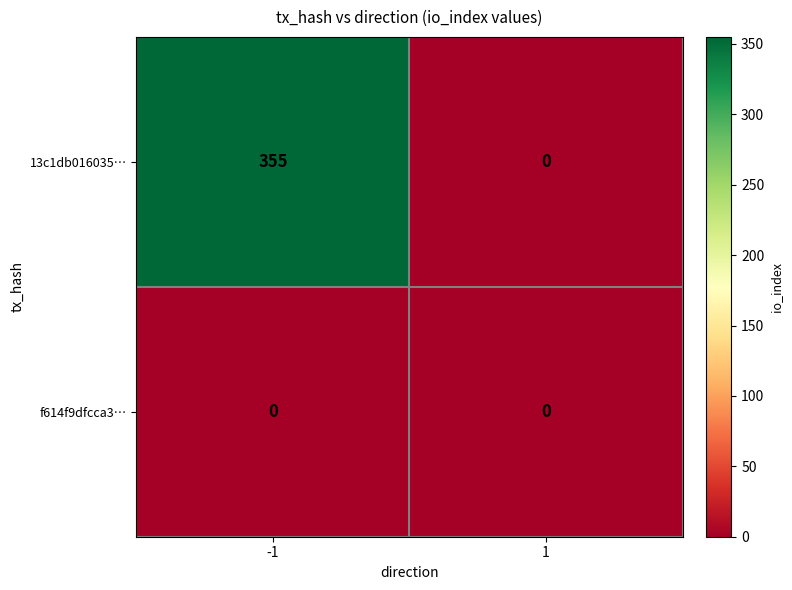

Rank the series by their maximum value, from lowest to highest.

f614f9dfcca3…, 13c1db016035…